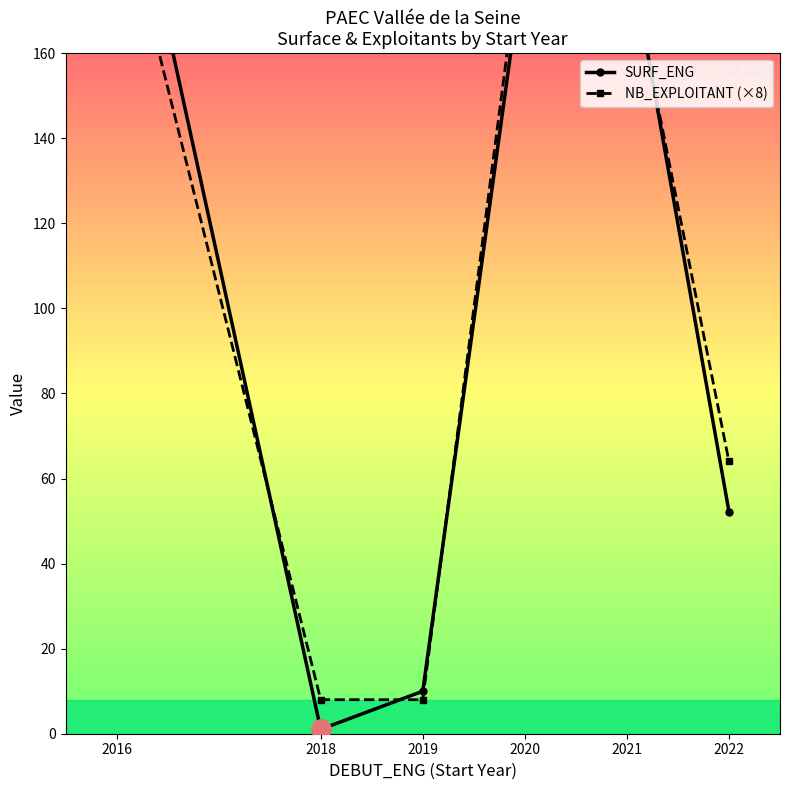

Reading right to left, extract all data points from this chart.

SURF_ENG: 2022=52.2	2021=187.5	2020=184.1	2019=10.0	2018=1.0	2016=220.7
NB_EXPLOITANT (×8): 2022=64.0	2021=184.0	2020=192.0	2019=8.0	2018=8.0	2016=200.0